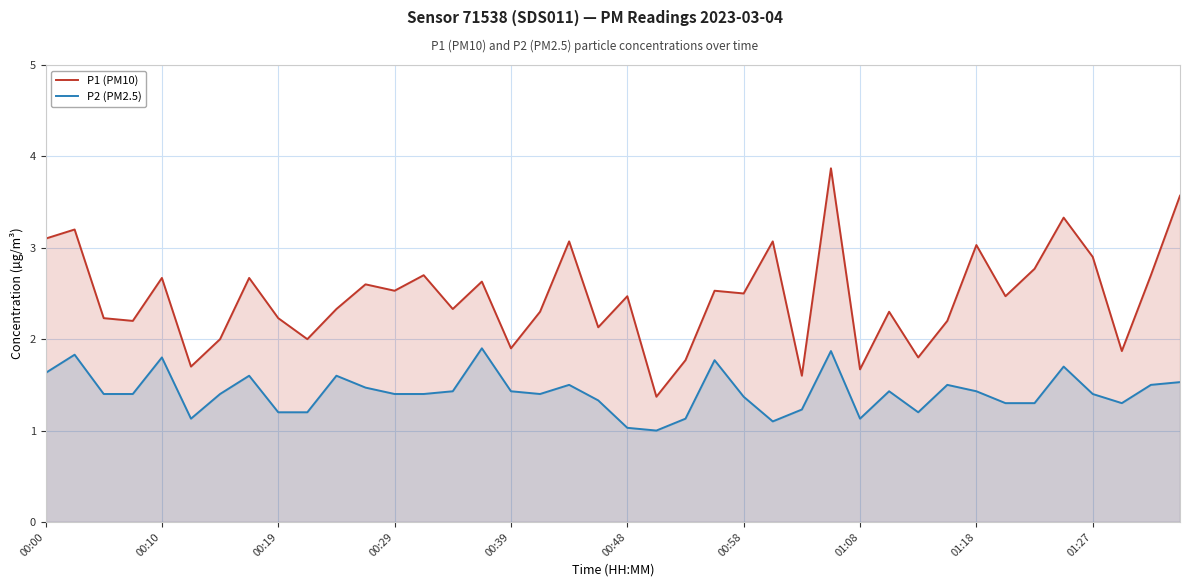

At which category is the sum across all series the highest?

27